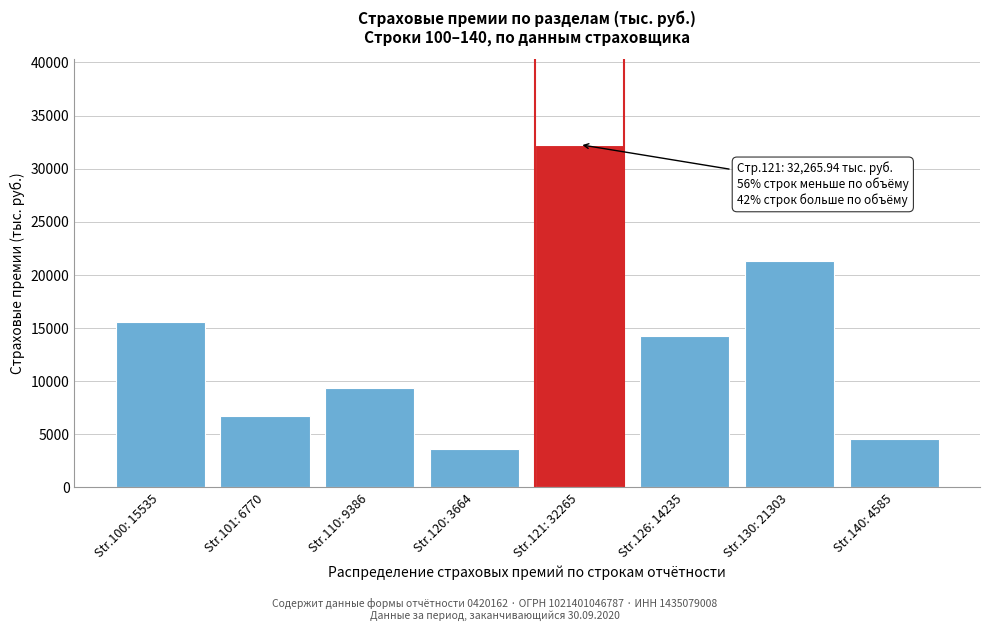

Reading right to left, extract all data points from this chart.

Str.140: 4585=4585.6	Str.130: 21303=21303.6	Str.126: 14235=14235.8	Str.121: 32265=32265.9	Str.120: 3664=3664.9	Str.110: 9386=9386.1	Str.101: 6770=6770.2	Str.100: 15535=15535.5